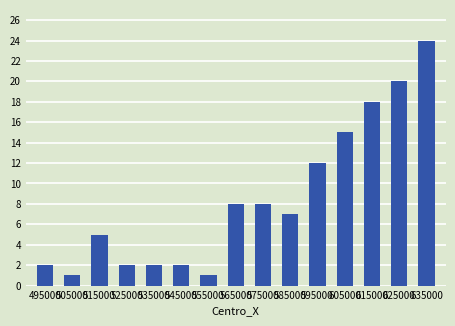

What is the minimum value shown in the chart?

1